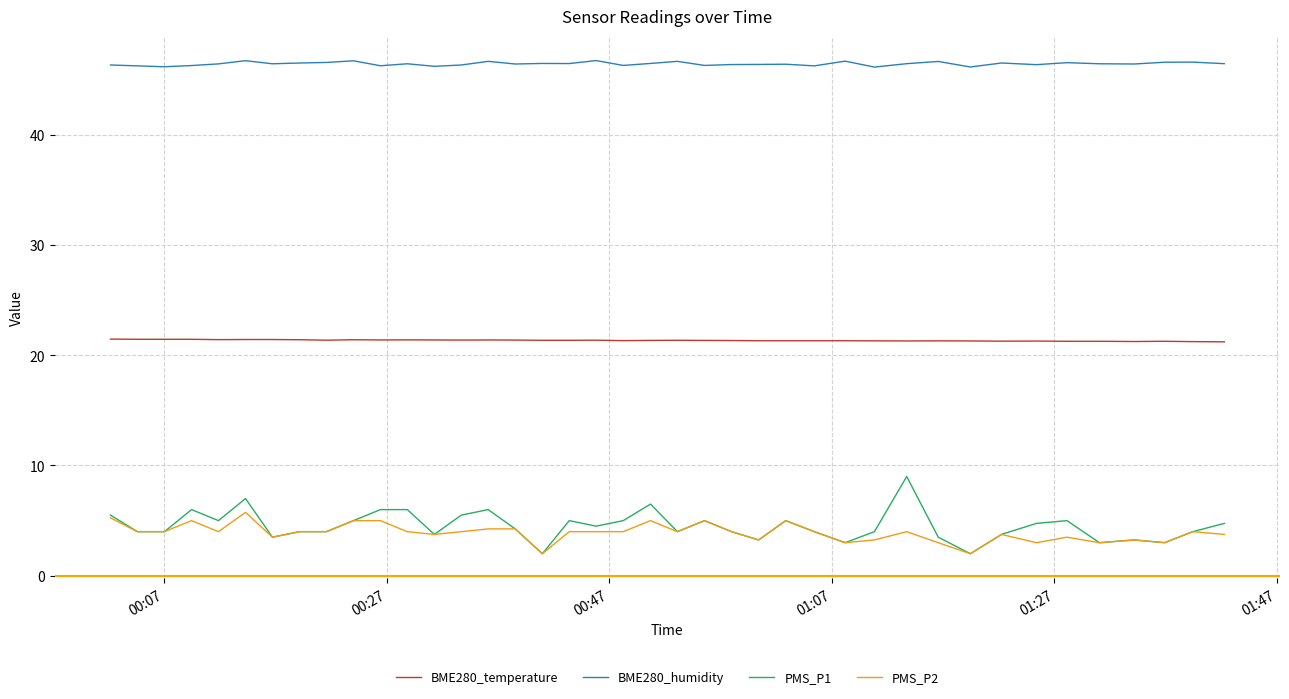

True or false: BME280_temperature and PMS_P2 cross at least once.

False